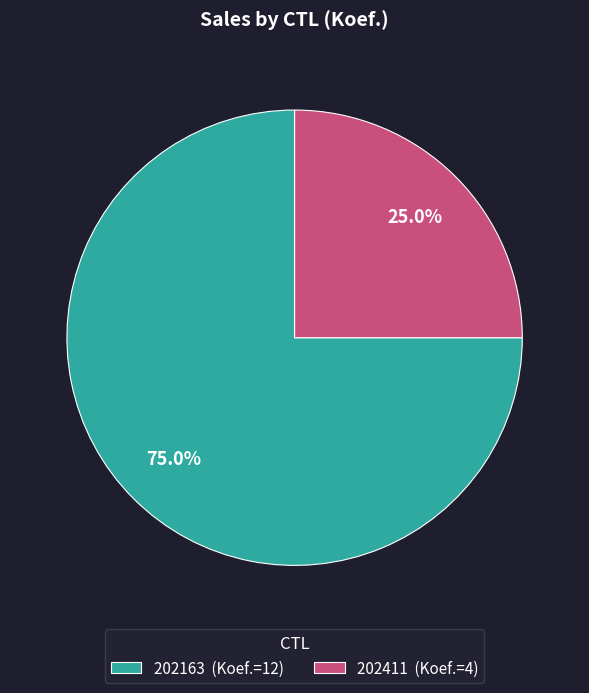

Approximately how many times larger is the value at 202411 (Koef.=4) compared to 202163 (Koef.=12)?

0.3